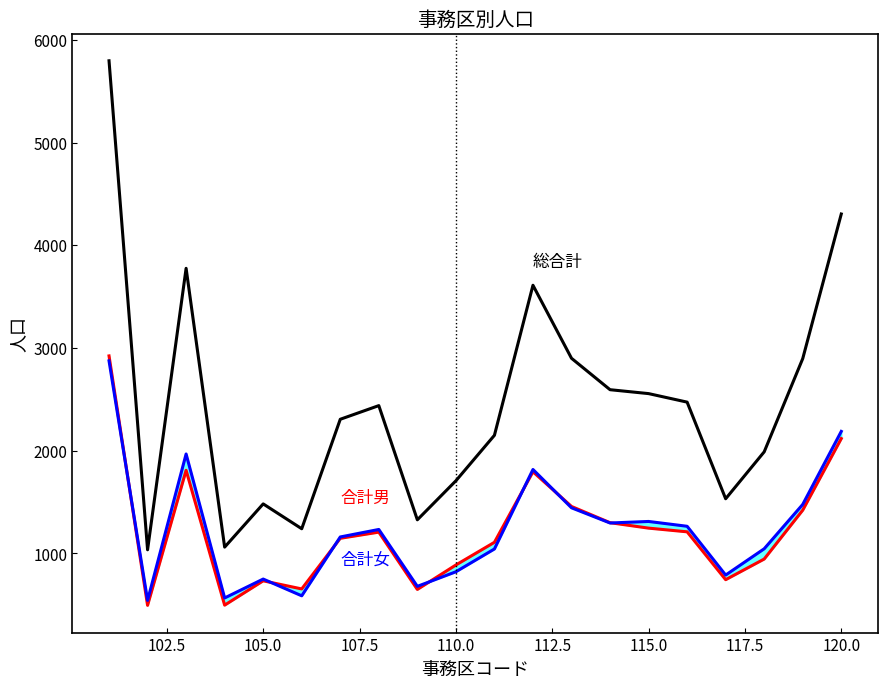

What is the difference between the maximum and second lowest values in the 合計女 series?

2309